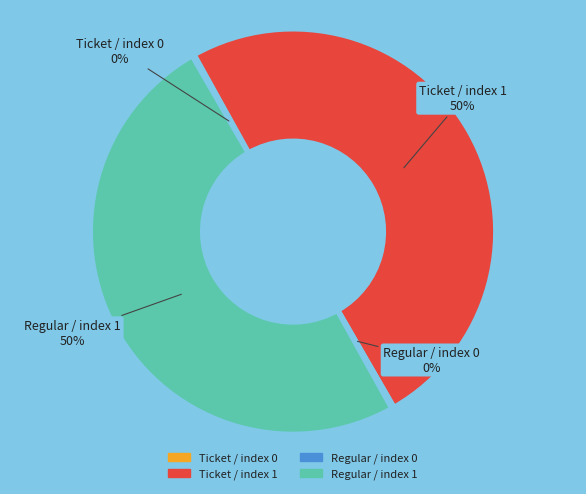

Is the sum of Regular / index 1 and Ticket / index 1 greater than half?

Yes